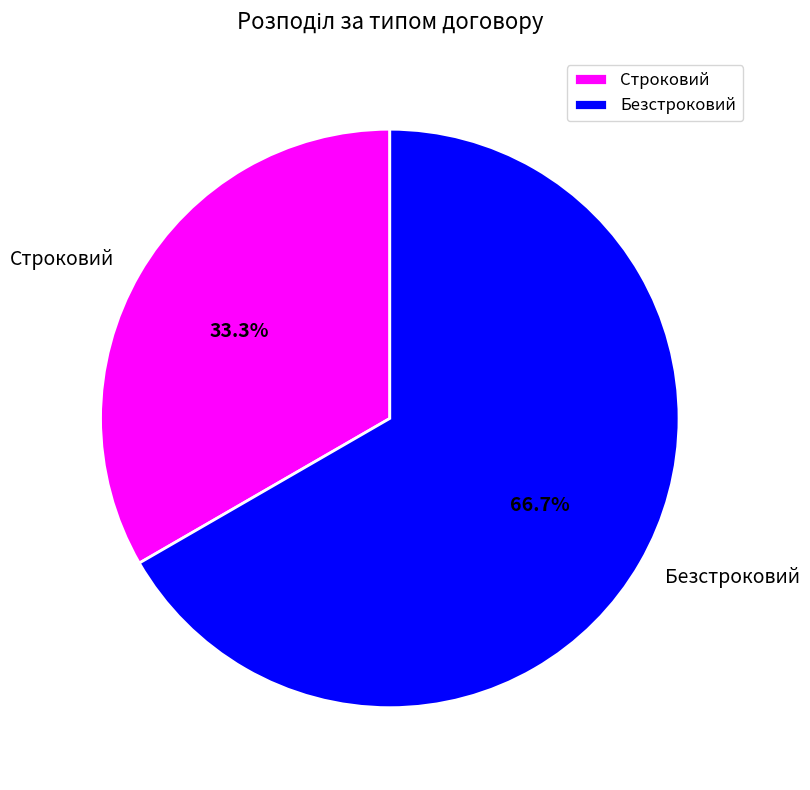

Count the number of slices in the pie.

2